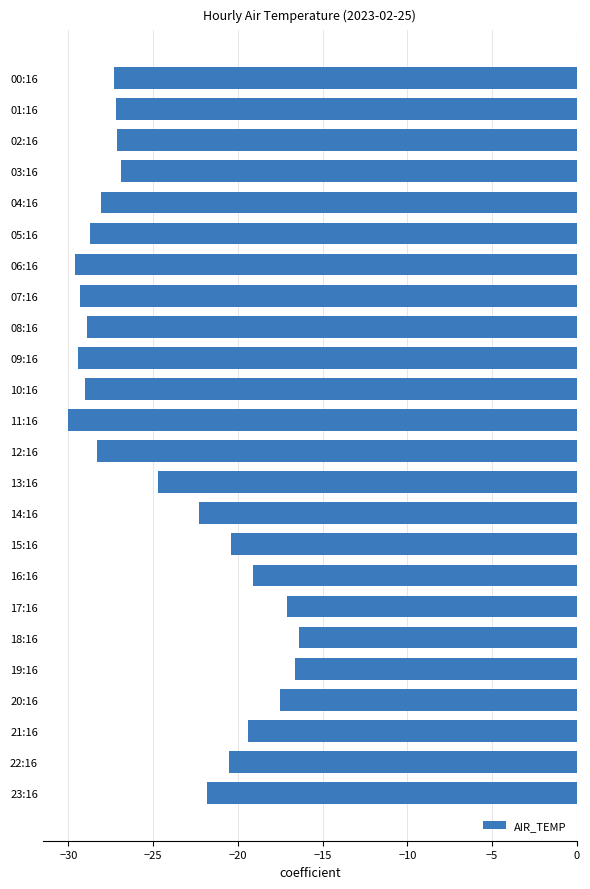

What is the maximum value shown in the chart?

-16.4